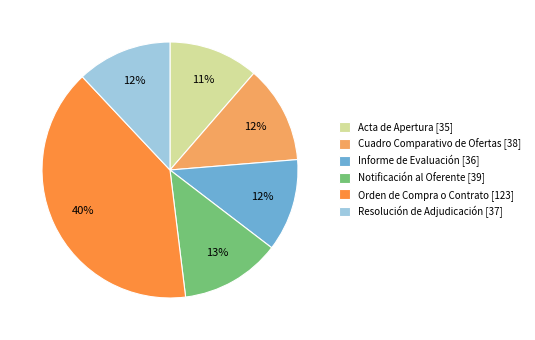

Is Cuadro Comparativo de Ofertas [38] the majority of the pie?

No